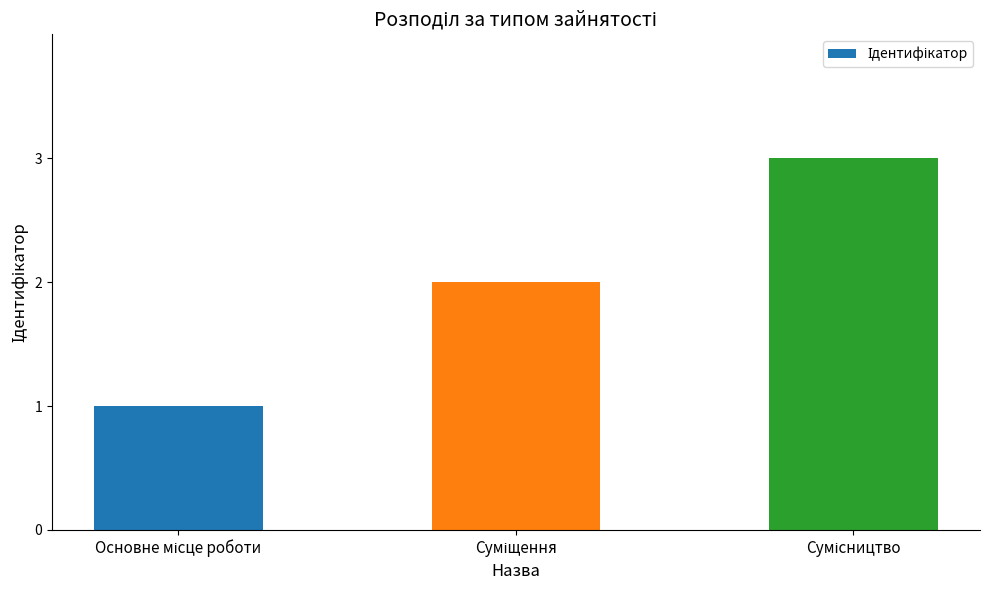

What is the sum of all values?

6